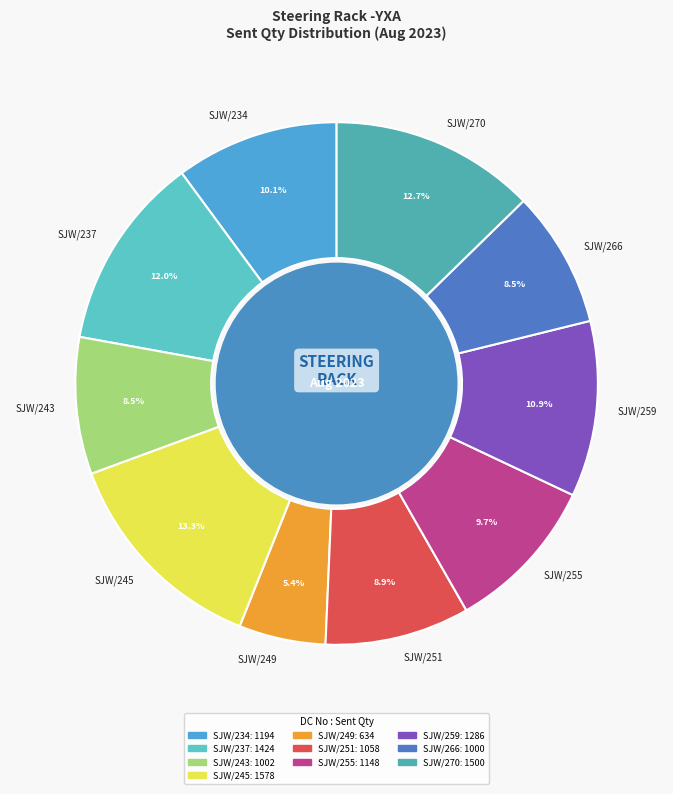

Which category has the smallest portion of the pie?

SJW/249